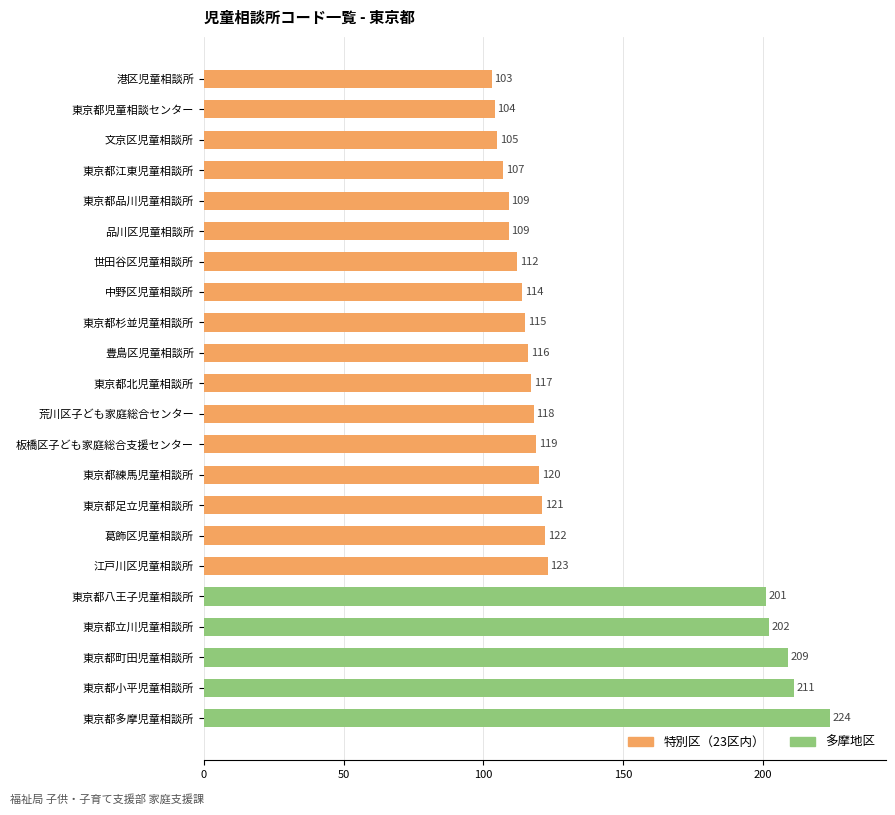

Which has a higher value, 東京都足立児童相談所 or 東京都多摩児童相談所?

東京都多摩児童相談所